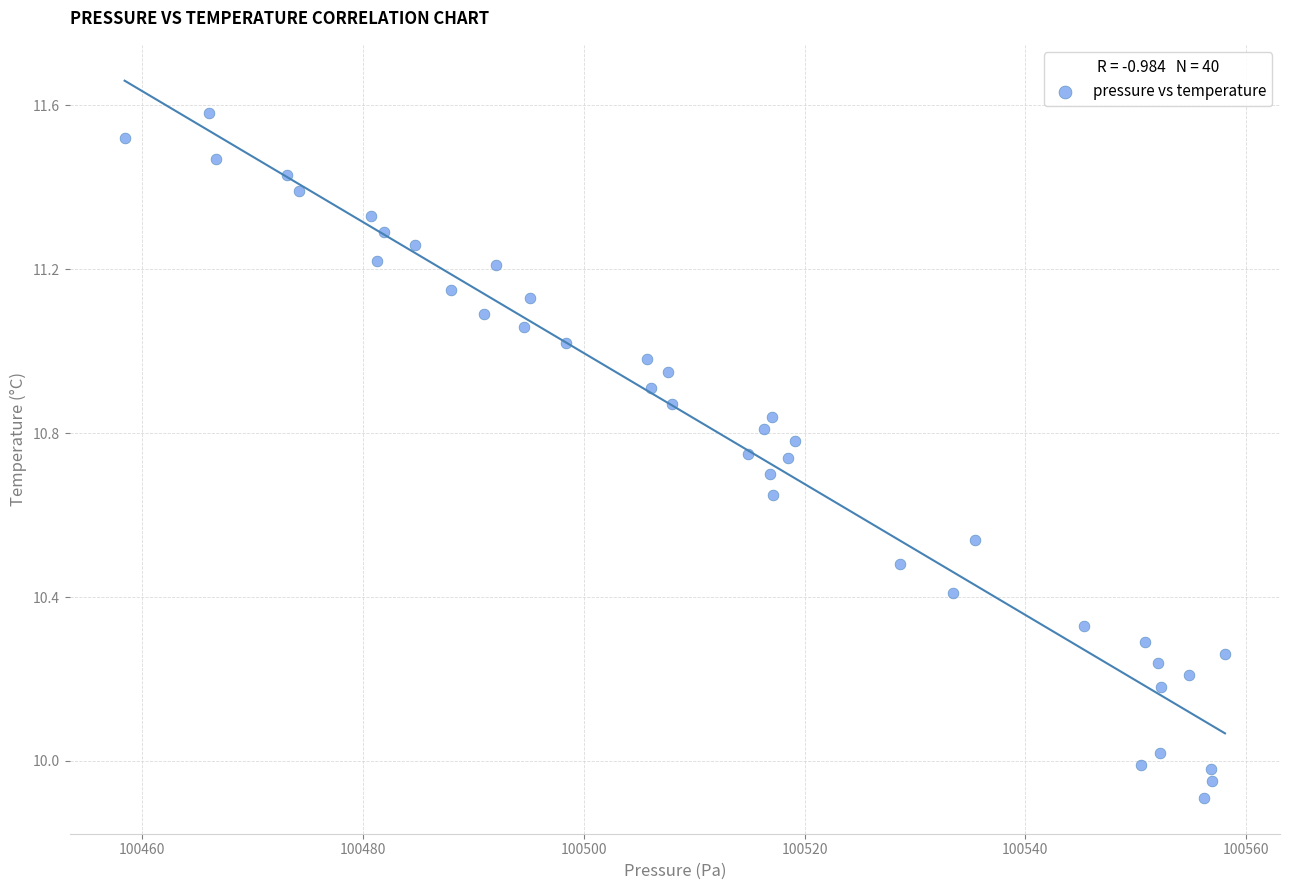

What is the range of Y values (max minus min)?

1.7